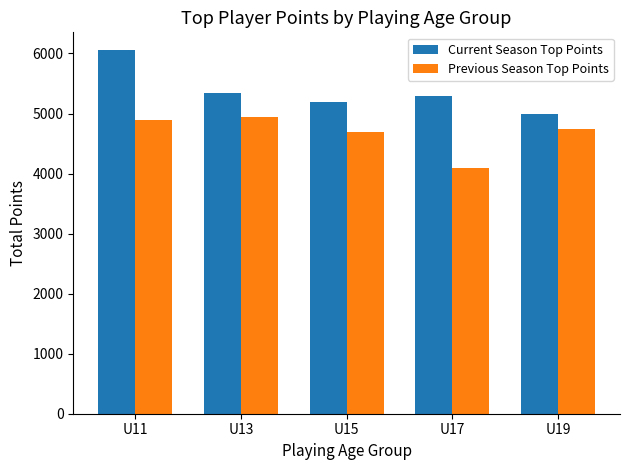

The value of Current Season Top Points at U11 is 8455. True or false?

False